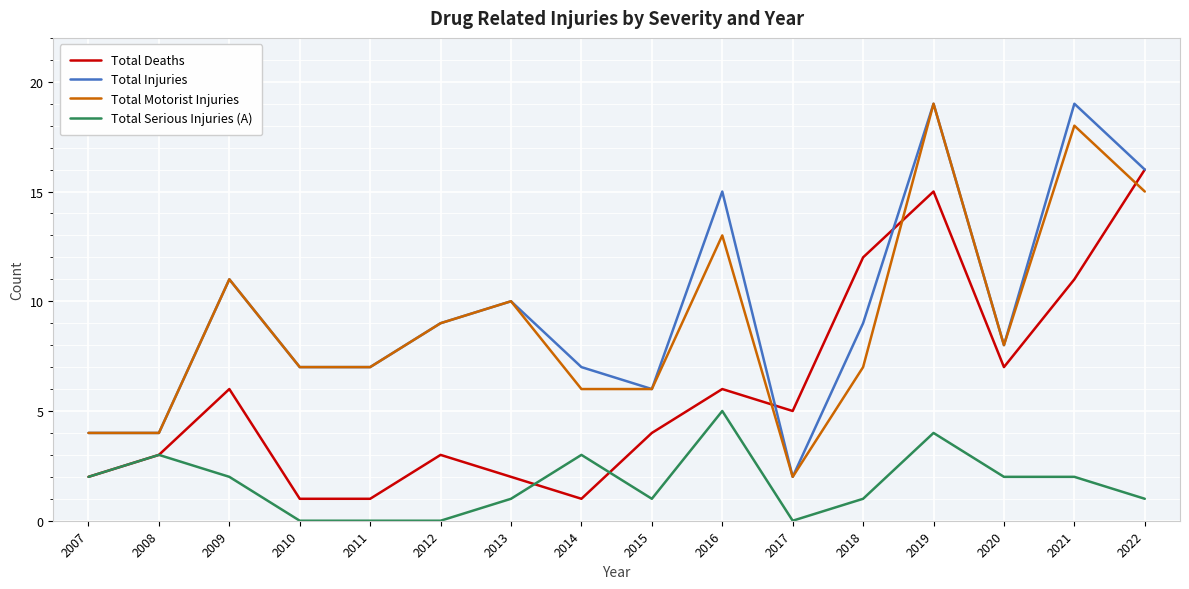

True or false: Total Injuries and Total Serious Injuries (A) cross at least once.

False